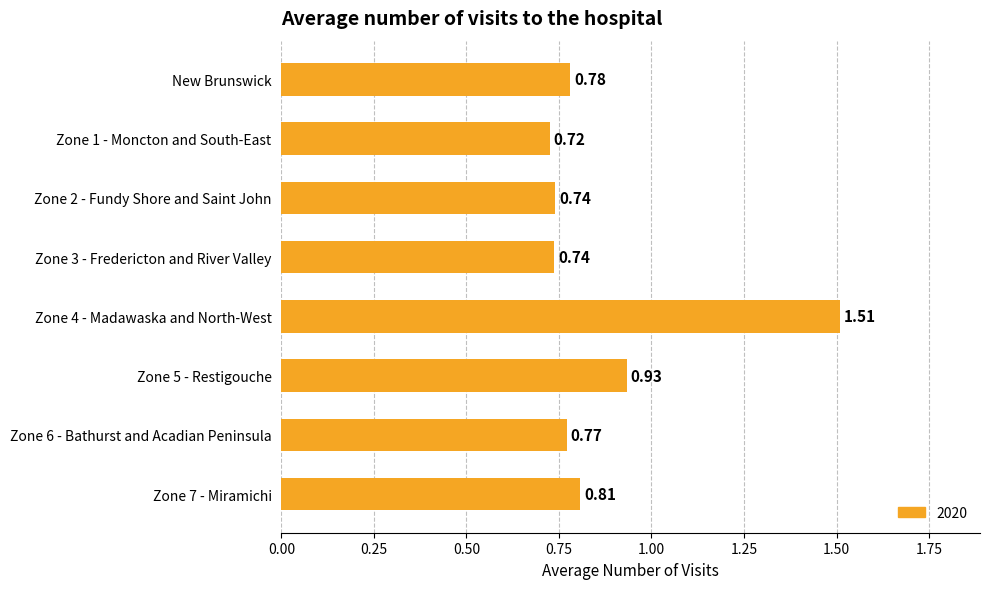

How many categories are shown in the chart?

8